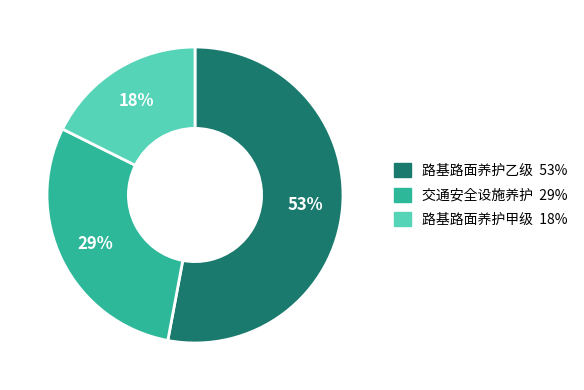

Is it true that 路基路面养护甲级 is 18% of the pie?

True